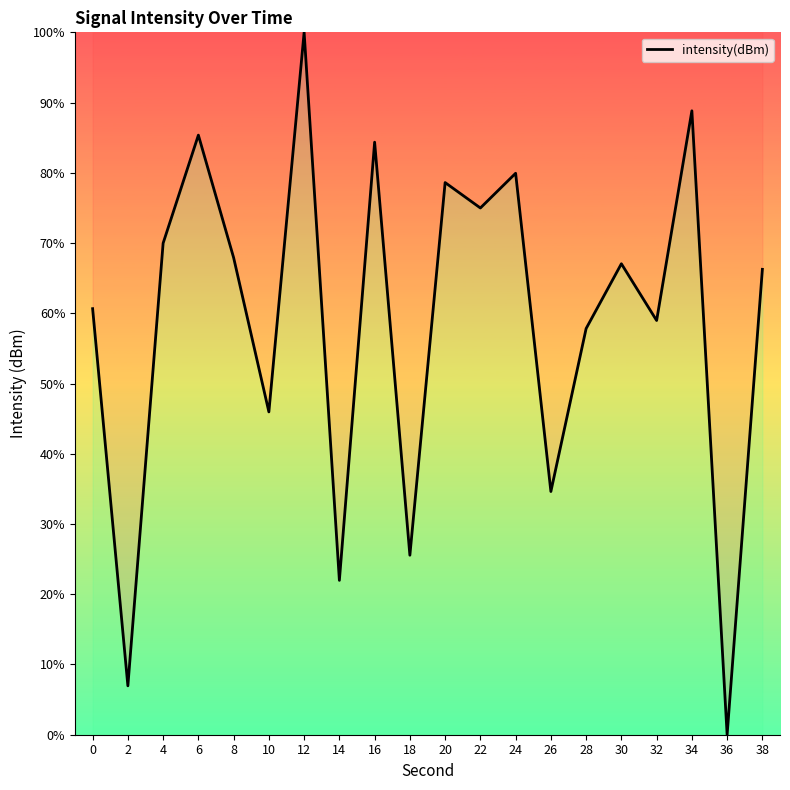

The value at 38 is 66.3. True or false?

True